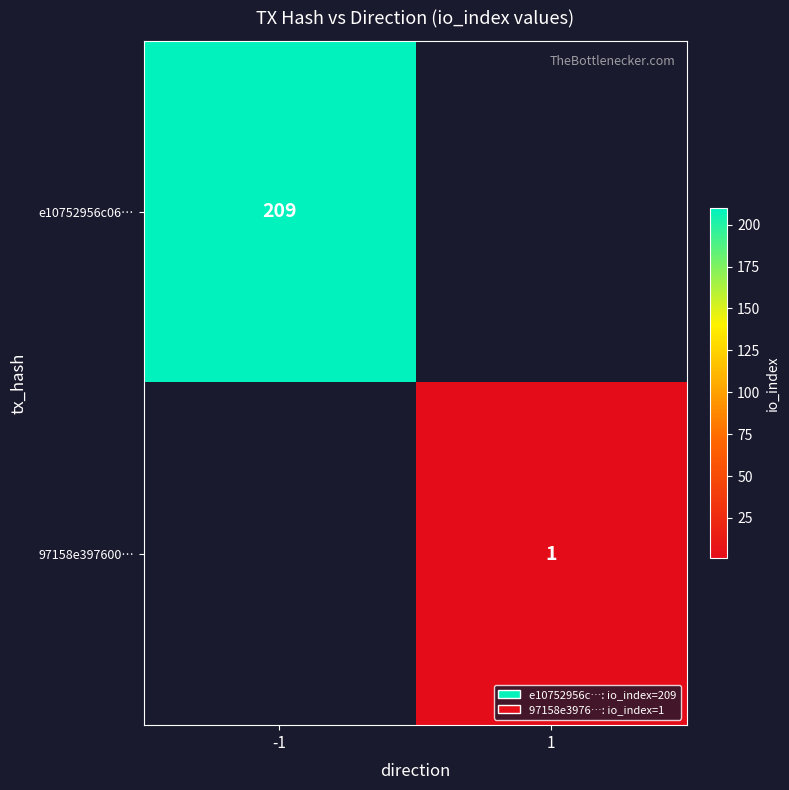

The 97158e397600… series shows 1 at 1. True or false?

True